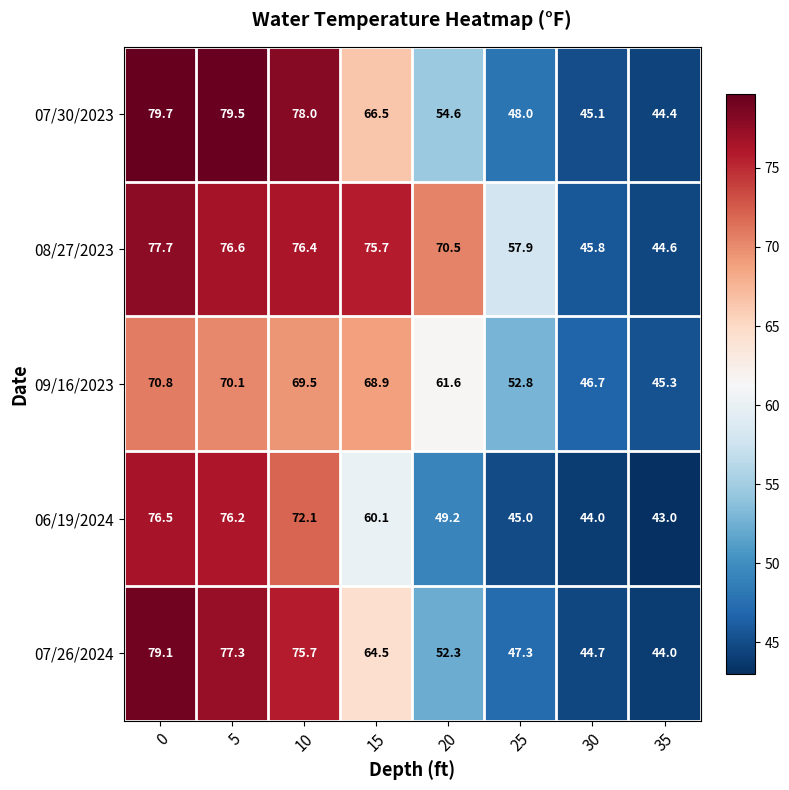

What is the spread (max minus min) of values at 0?

8.9